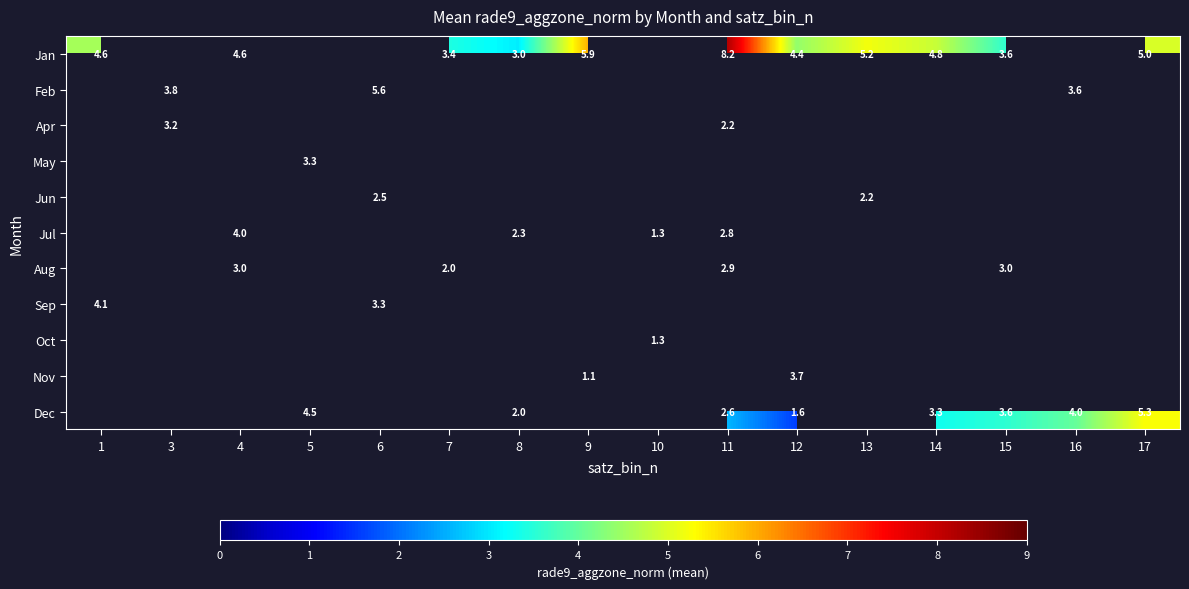

What is the greatest value displayed?

8.2